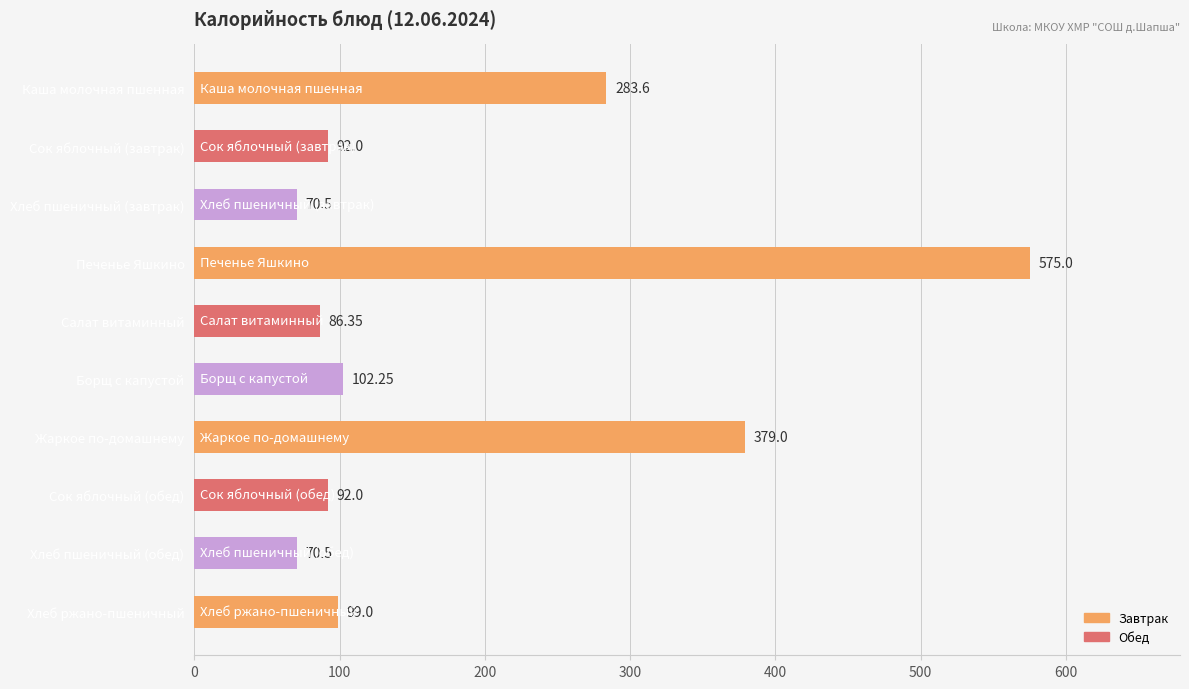

What is the smallest value displayed?

70.5